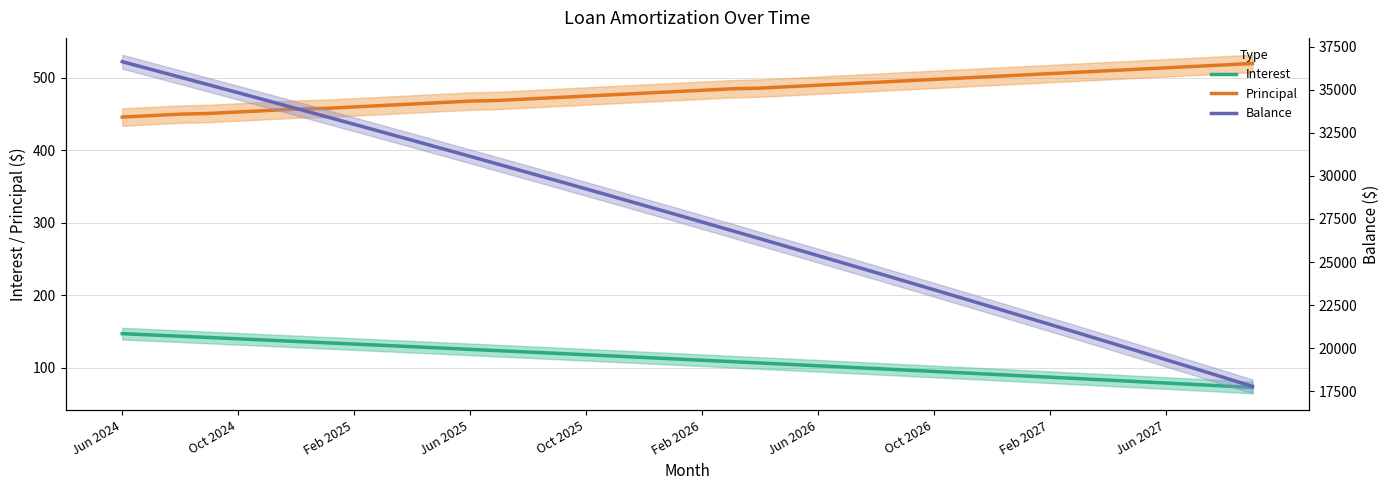

Which series changed the most between 11 and 35?

Balance